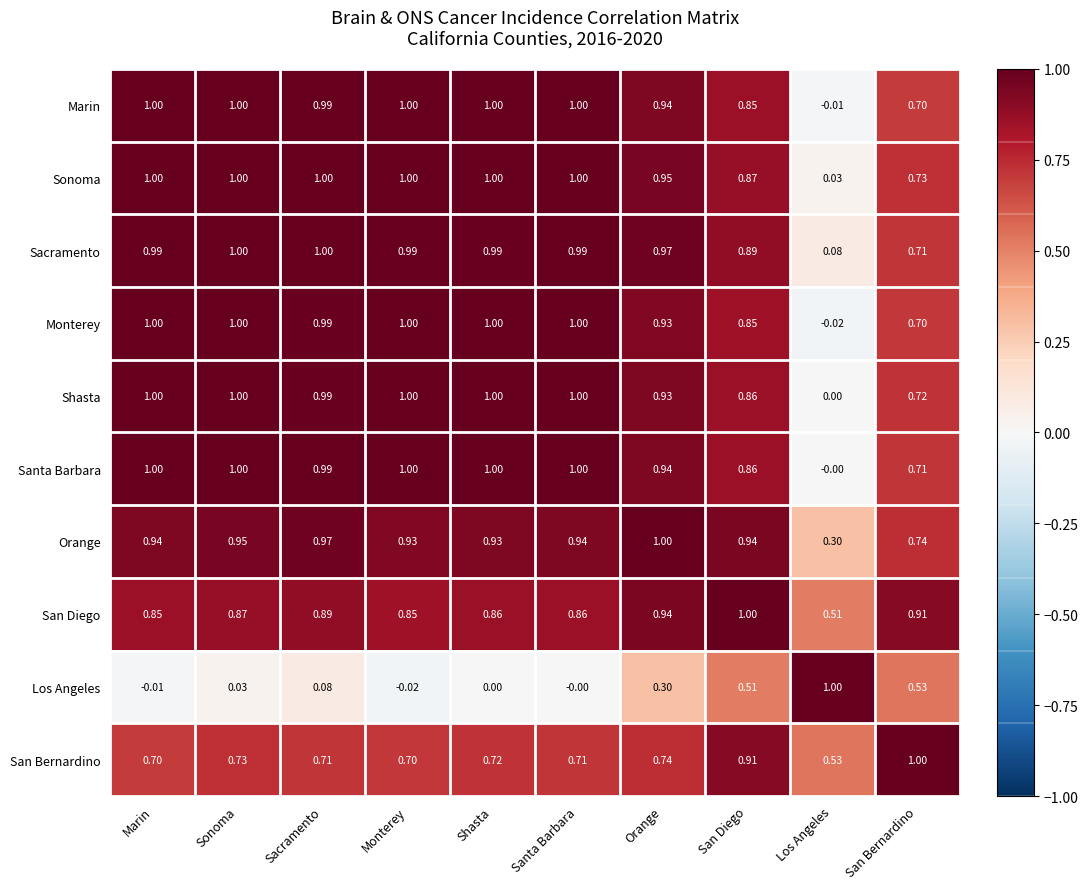

Which category has the lowest value in the Shasta series?

Los Angeles